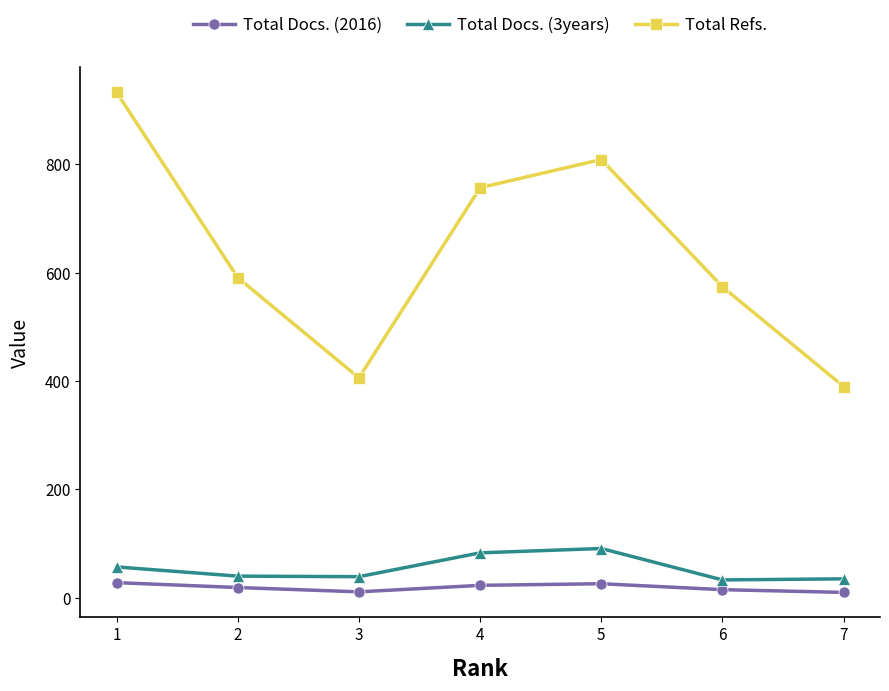

What is the average value of the Total Refs. series?

637